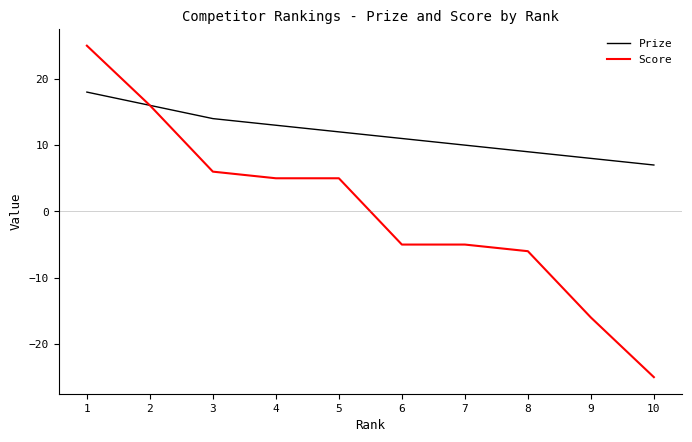

Reading left to right, transcribe all the data shown in this chart.

Prize: 1=18	2=16	3=14	4=13	5=12	6=11	7=10	8=9	9=8	10=7
Score: 1=25	2=16	3=6	4=5	5=5	6=-5	7=-5	8=-6	9=-16	10=-25